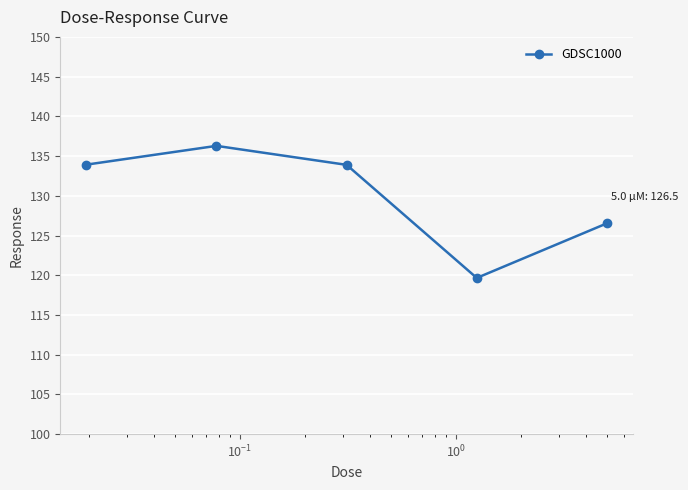

What is the difference between the maximum and minimum values?

16.6